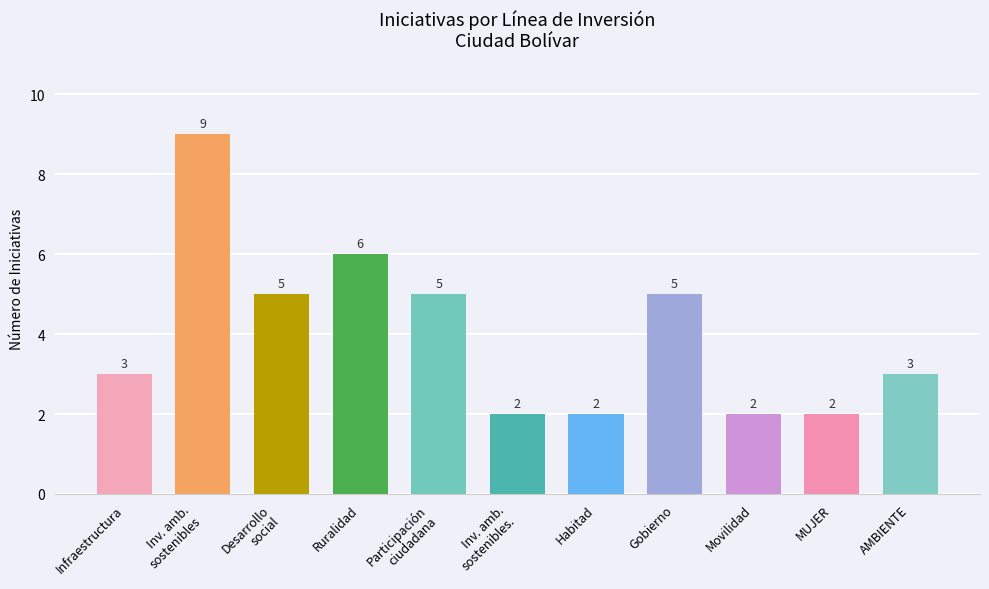

What value does the data have at Gobierno?

5